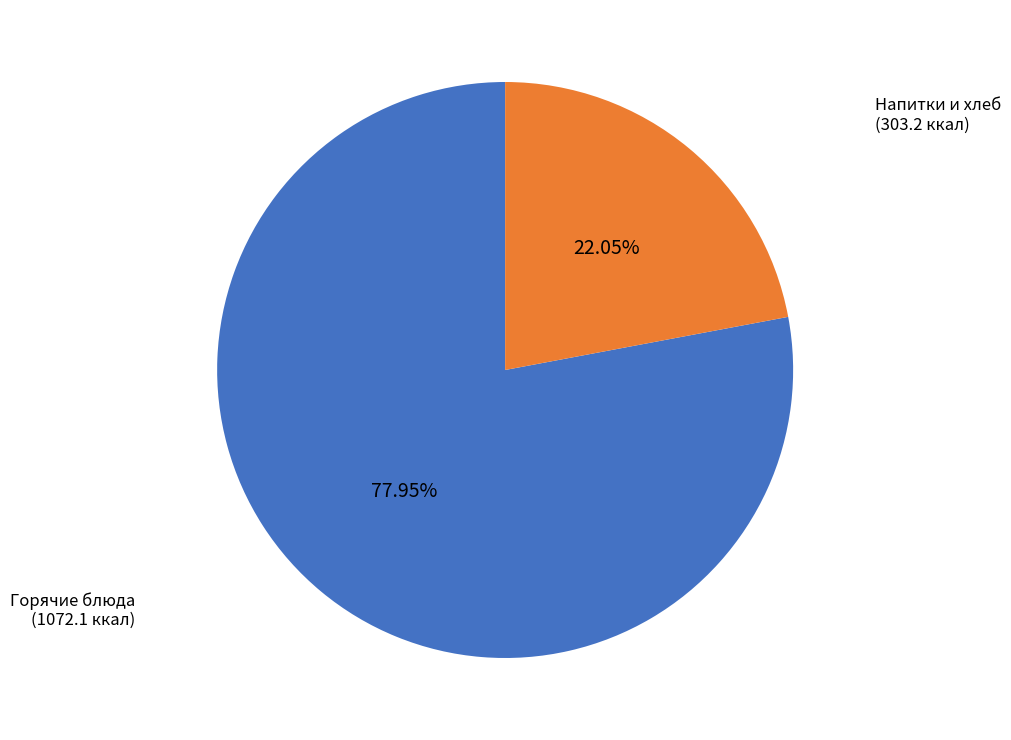

To the nearest percent, what is the average slice percentage?

50%